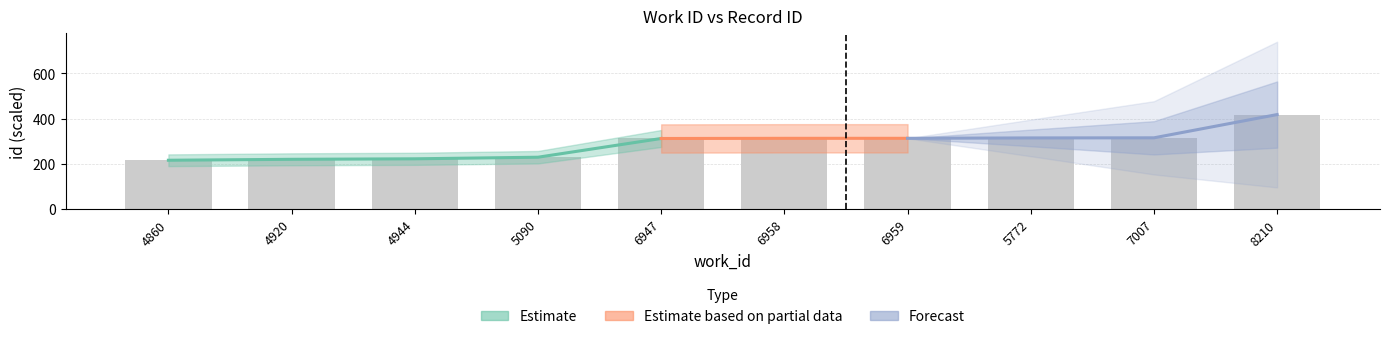

What is the label of the 5th bar from the left?

6947